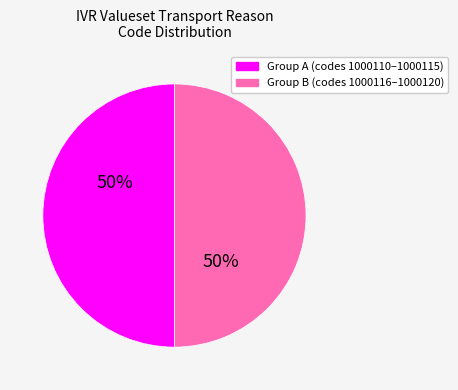

To the nearest percent, what is the average slice percentage?

50%